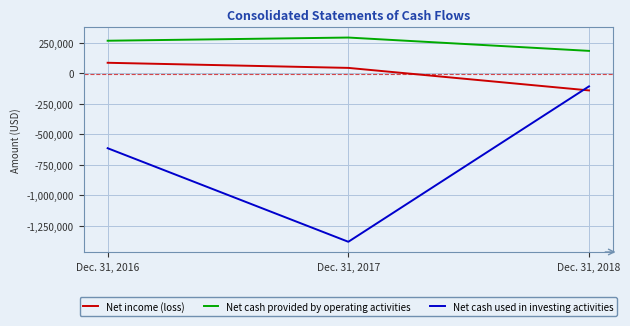

What is the lowest value of the Net cash used in investing activities series?

-1382800